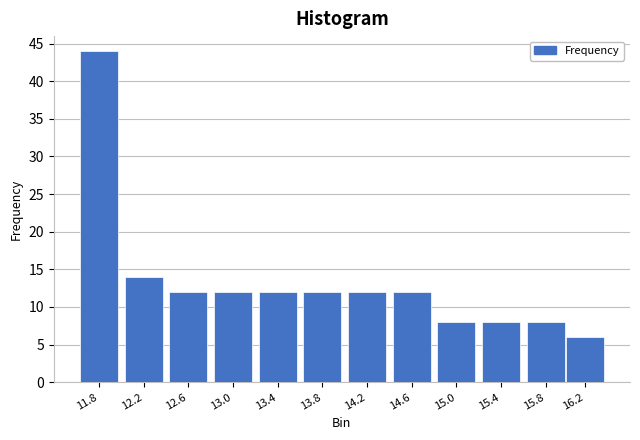

Reading right to left, transcribe all the data shown in this chart.

16.2=6	15.8=8	15.4=8	15.0=8	14.6=12	14.2=12	13.8=12	13.4=12	13.0=12	12.6=12	12.2=14	11.8=44